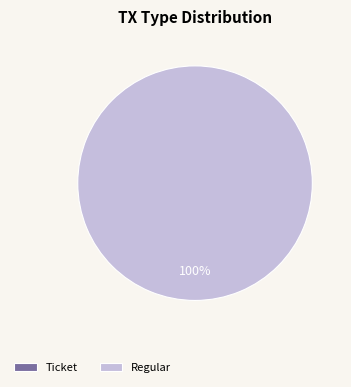

Is the sum of Ticket and Regular greater than half?

Yes